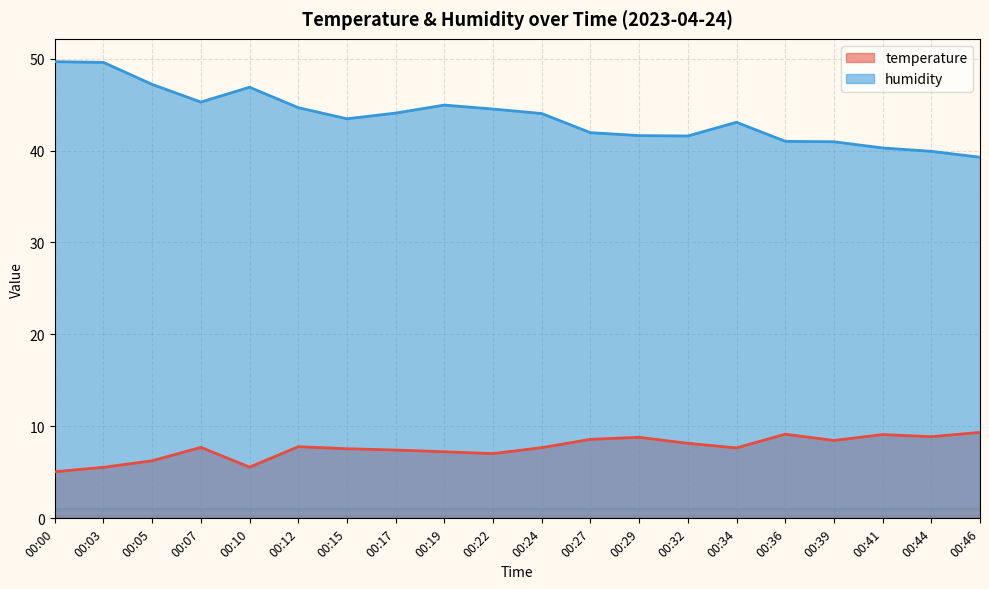

How many data points in temperature are above 7?

16